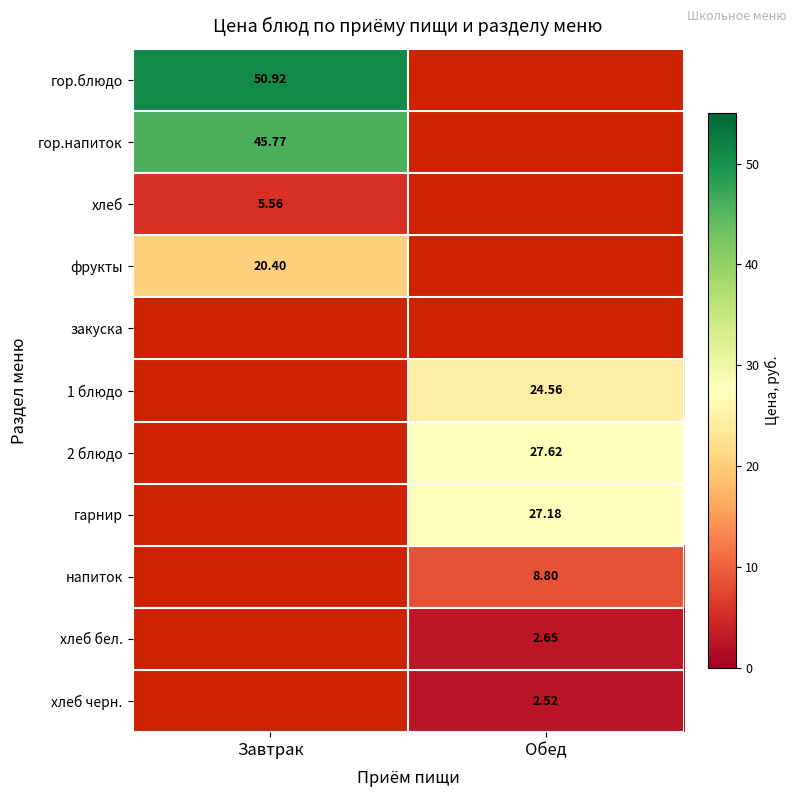

What is the smallest value displayed?

2.5